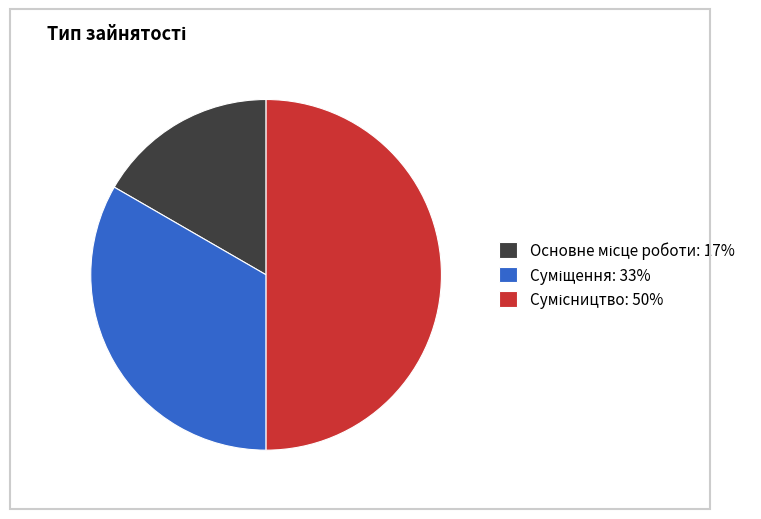

To the nearest percent, what is the average slice percentage?

33%